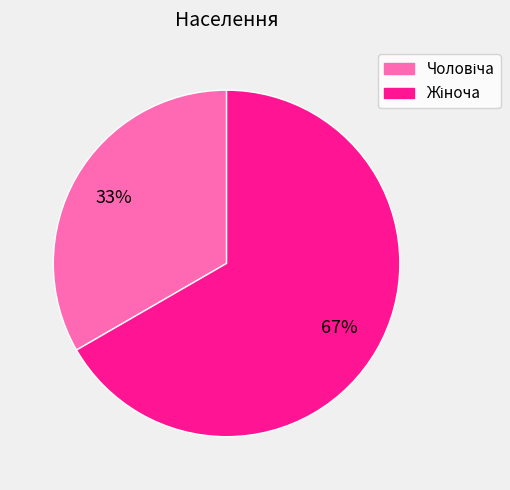

Is there any slice that represents more than half of the pie?

Yes